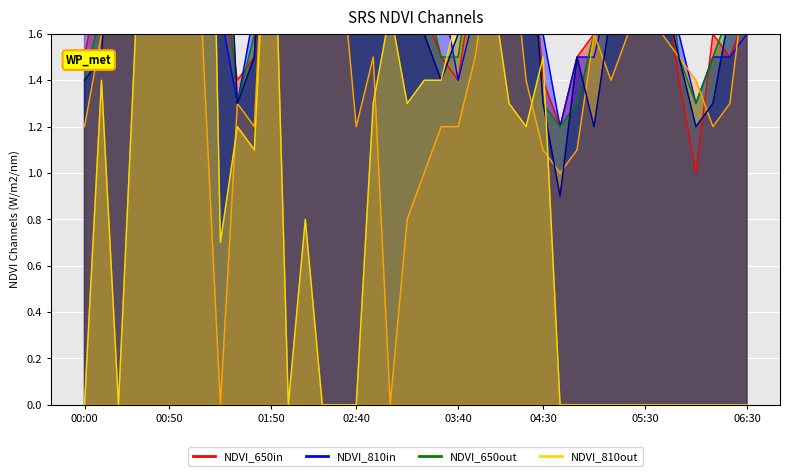

Is it true that col_13 (1.742) equals 0.8 at 00:40?

False